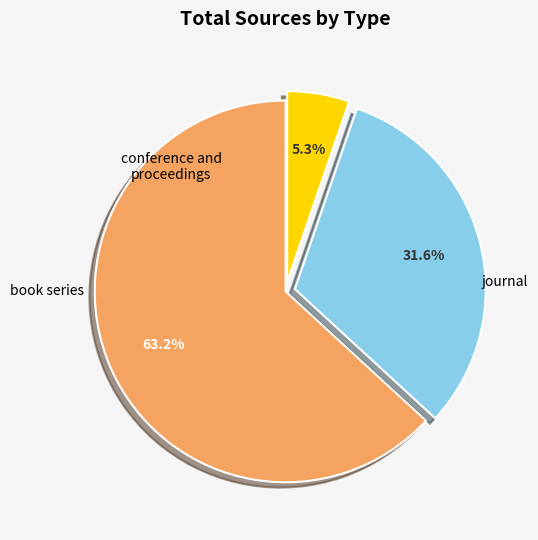

The book series slice represents 32% of the pie. True or false?

True